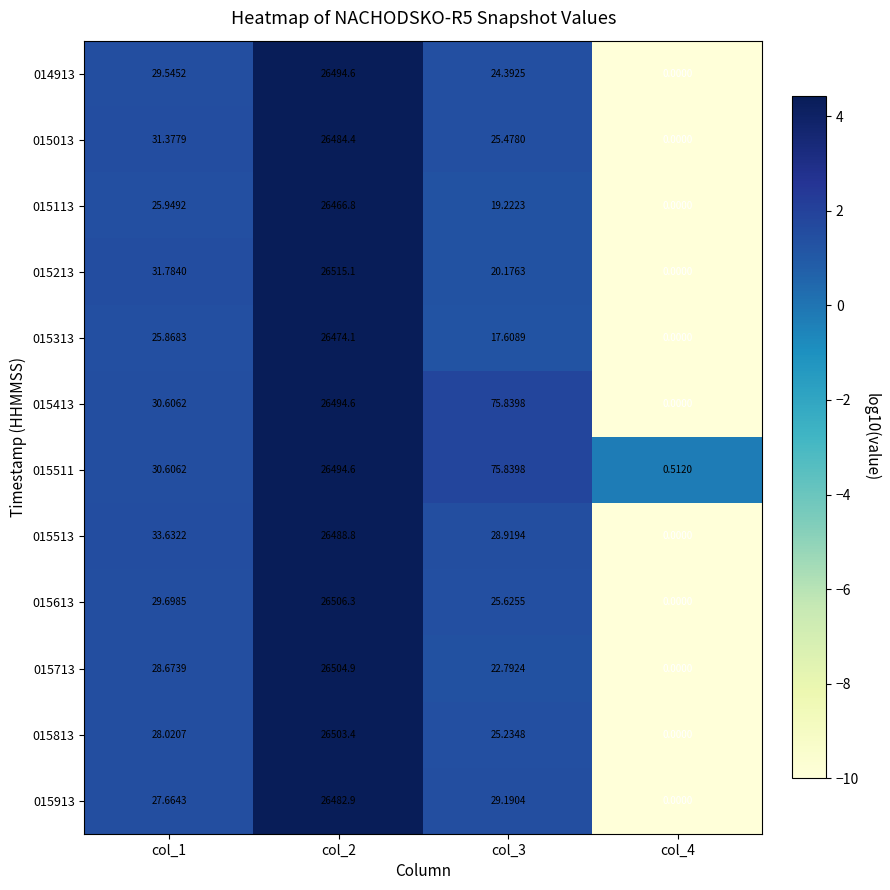

Which series has the widest spread of values?

015213